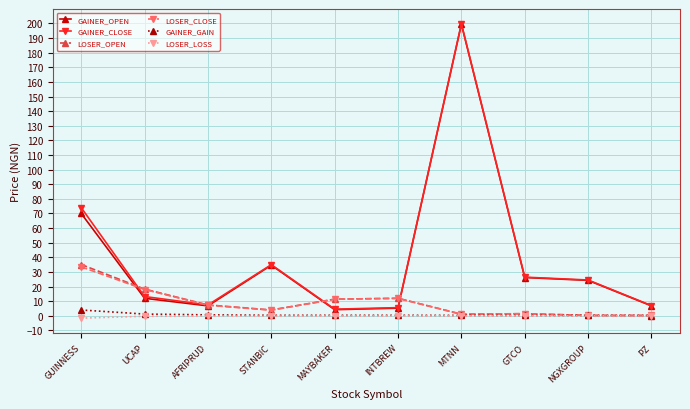

What are all the series names shown in the legend?

GAINER_OPEN, GAINER_CLOSE, LOSER_OPEN, LOSER_CLOSE, GAINER_GAIN, LOSER_LOSS